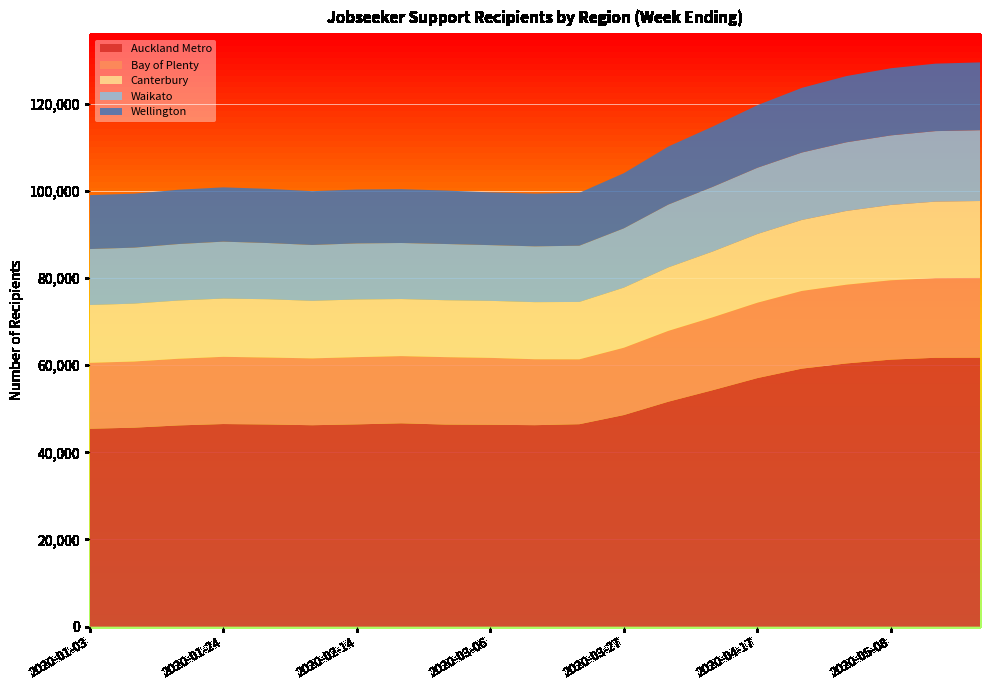

Reading left to right, transcribe all the data shown in this chart.

Auckland Metro: 2020-01-03=45414	2020-01-10=45661	2020-01-17=46181	2020-01-24=46495	2020-01-31=46394	2020-02-07=46223	2020-02-14=46418	2020-02-21=46662	2020-02-28=46373	2020-03-06=46328	2020-03-13=46234	2020-03-20=46456	2020-03-27=48559	2020-04-03=51621	2020-04-10=54273	2020-04-17=57041	2020-04-24=59212	2020-05-01=60400	2020-05-08=61279	2020-05-15=61697	2020-05-22=61726
Bay of Plenty: 2020-01-03=15133	2020-01-10=15183	2020-01-17=15300	2020-01-24=15423	2020-01-31=15362	2020-02-07=15338	2020-02-14=15426	2020-02-21=15420	2020-02-28=15471	2020-03-06=15349	2020-03-13=15131	2020-03-20=14893	2020-03-27=15447	2020-04-03=16261	2020-04-10=16729	2020-04-17=17296	2020-04-24=17825	2020-05-01=18069	2020-05-08=18204	2020-05-15=18286	2020-05-22=18294
Canterbury: 2020-01-03=13256	2020-01-10=13286	2020-01-17=13360	2020-01-24=13368	2020-01-31=13378	2020-02-07=13204	2020-02-14=13233	2020-02-21=13095	2020-02-28=13059	2020-03-06=13086	2020-03-13=13099	2020-03-20=13164	2020-03-27=13791	2020-04-03=14562	2020-04-10=15099	2020-04-17=15769	2020-04-24=16293	2020-05-01=16927	2020-05-08=17287	2020-05-15=17550	2020-05-22=17654
Waikato: 2020-01-03=12845	2020-01-10=12842	2020-01-17=12962	2020-01-24=13063	2020-01-31=12895	2020-02-07=12822	2020-02-14=12866	2020-02-21=12860	2020-02-28=12902	2020-03-06=12784	2020-03-13=12805	2020-03-20=12901	2020-03-27=13606	2020-04-03=14417	2020-04-10=14832	2020-04-17=15193	2020-04-24=15468	2020-05-01=15752	2020-05-08=15961	2020-05-15=16178	2020-05-22=16246
Wellington: 2020-01-03=12381	2020-01-10=12382	2020-01-17=12465	2020-01-24=12455	2020-01-31=12442	2020-02-07=12346	2020-02-14=12367	2020-02-21=12356	2020-02-28=12273	2020-03-06=12107	2020-03-13=12100	2020-03-20=12137	2020-03-27=12651	2020-04-03=13319	2020-04-10=13835	2020-04-17=14363	2020-04-24=14840	2020-05-01=15196	2020-05-08=15407	2020-05-15=15483	2020-05-22=15563